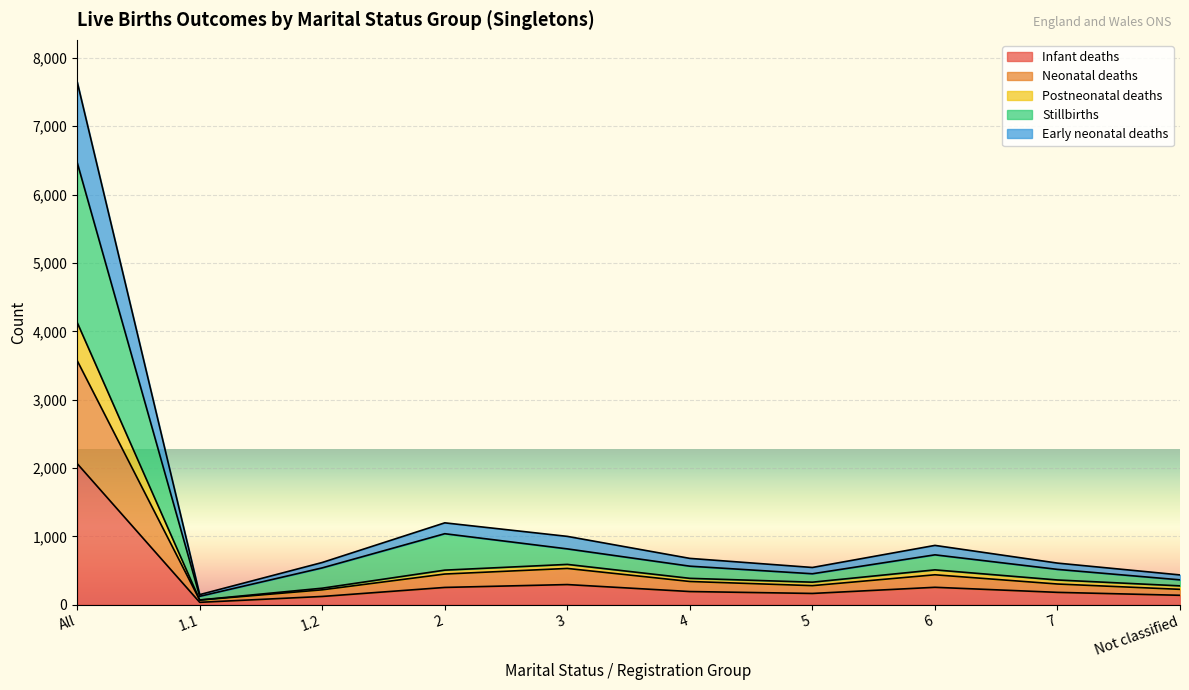

At which label does Infant deaths reach its peak?

All